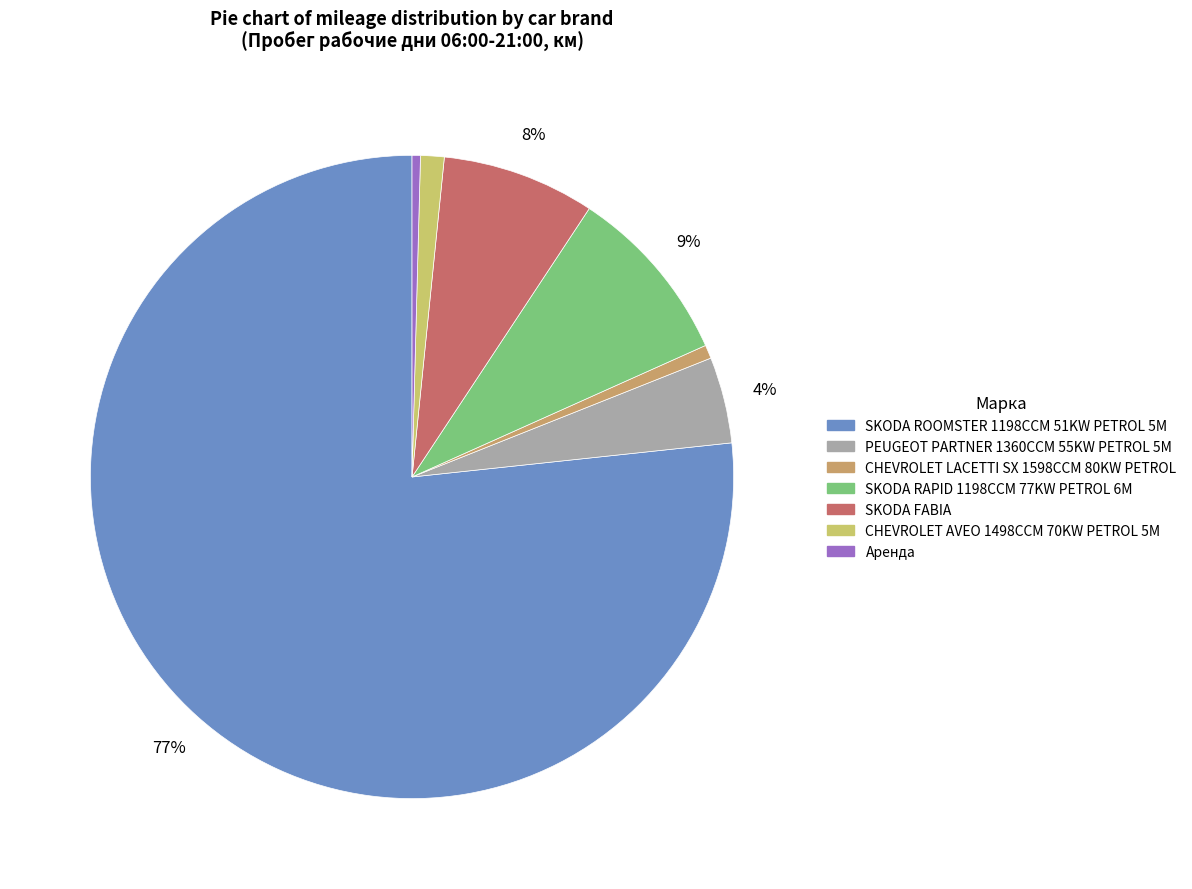

How many slices are in this pie chart?

7